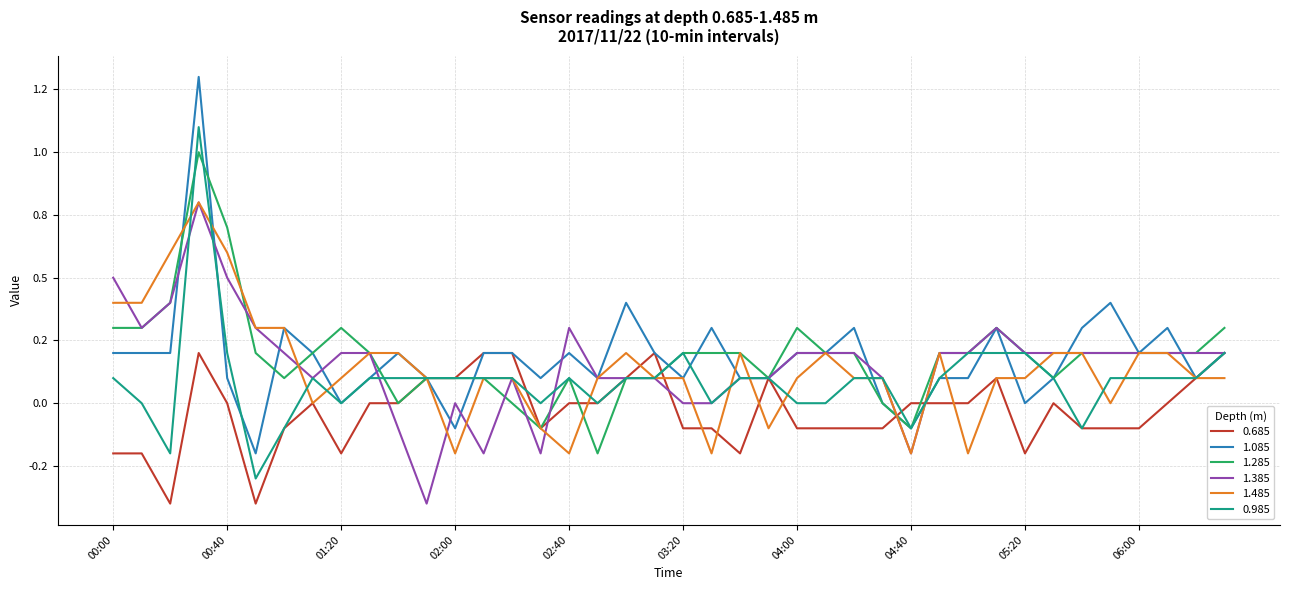

What are all the series names shown in the legend?

0.685, 1.085, 1.285, 1.385, 1.485, 0.985